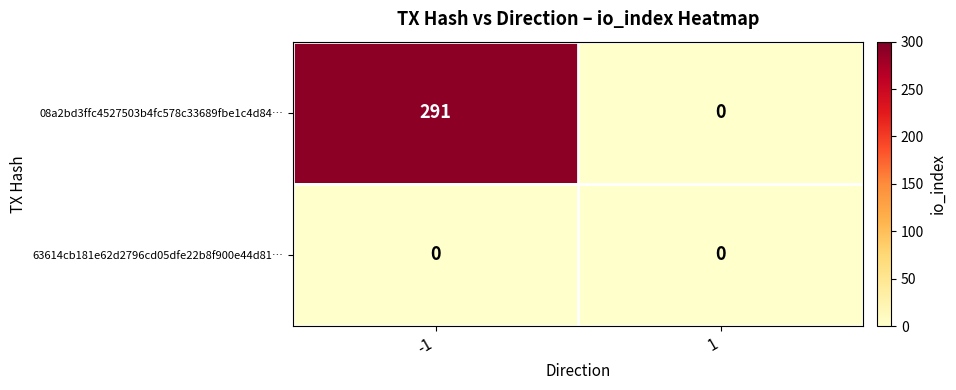

Reading right to left, what are all the values shown in this chart?

08a2bd3ffc4527503b4fc578c33689fbe1c4d84…: 1=0	-1=291
63614cb181e62d2796cd05dfe22b8f900e44d81…: 1=0	-1=0